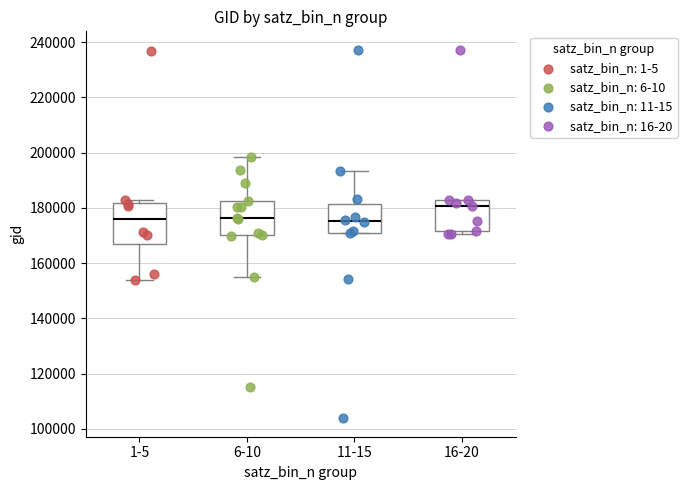

Reading left to right, transcribe this box plot: for each box, give where its median line is, the range the box spans, and where its two whiskers end, as read against the y-axis. The values are not printed on the chart, so give them approximately, as read against the axis.

1-5: median 176000, box 166000 to 182000, whiskers 154000 to 182000 (just above the box's upper edge)
6-10: median 176000, box 170000 to 182000, whiskers 154000 to 198000
11-15: median 176000, box 170000 to 182000, whiskers 170000 to 194000
16-20: median 180000, box 172000 to 182000, whiskers 170000 to 182000